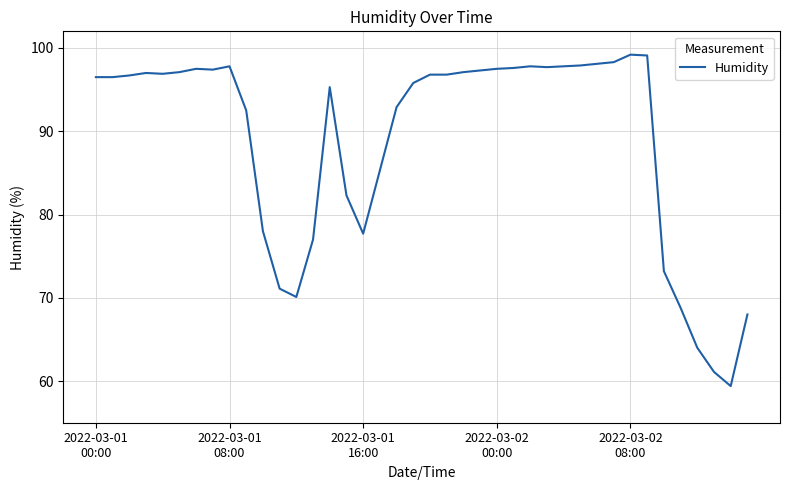

What is the difference between the maximum and minimum values?

39.8